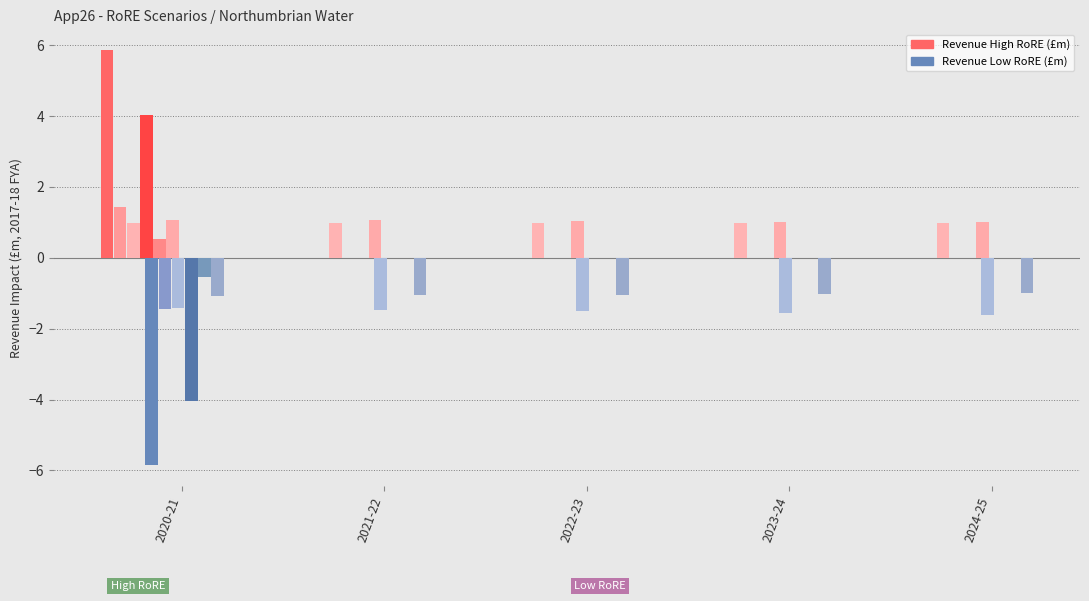

Which category has the highest value across all series?

2020-21